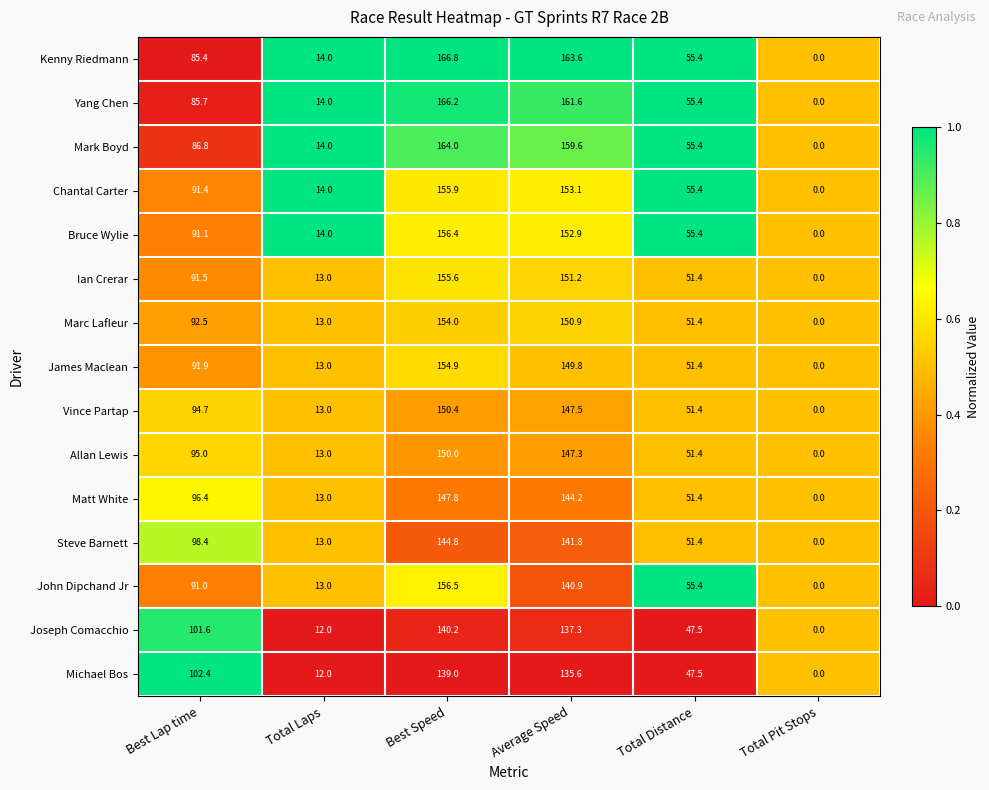

What is the difference between the maximum and minimum values in the Yang Chen series?

166.2